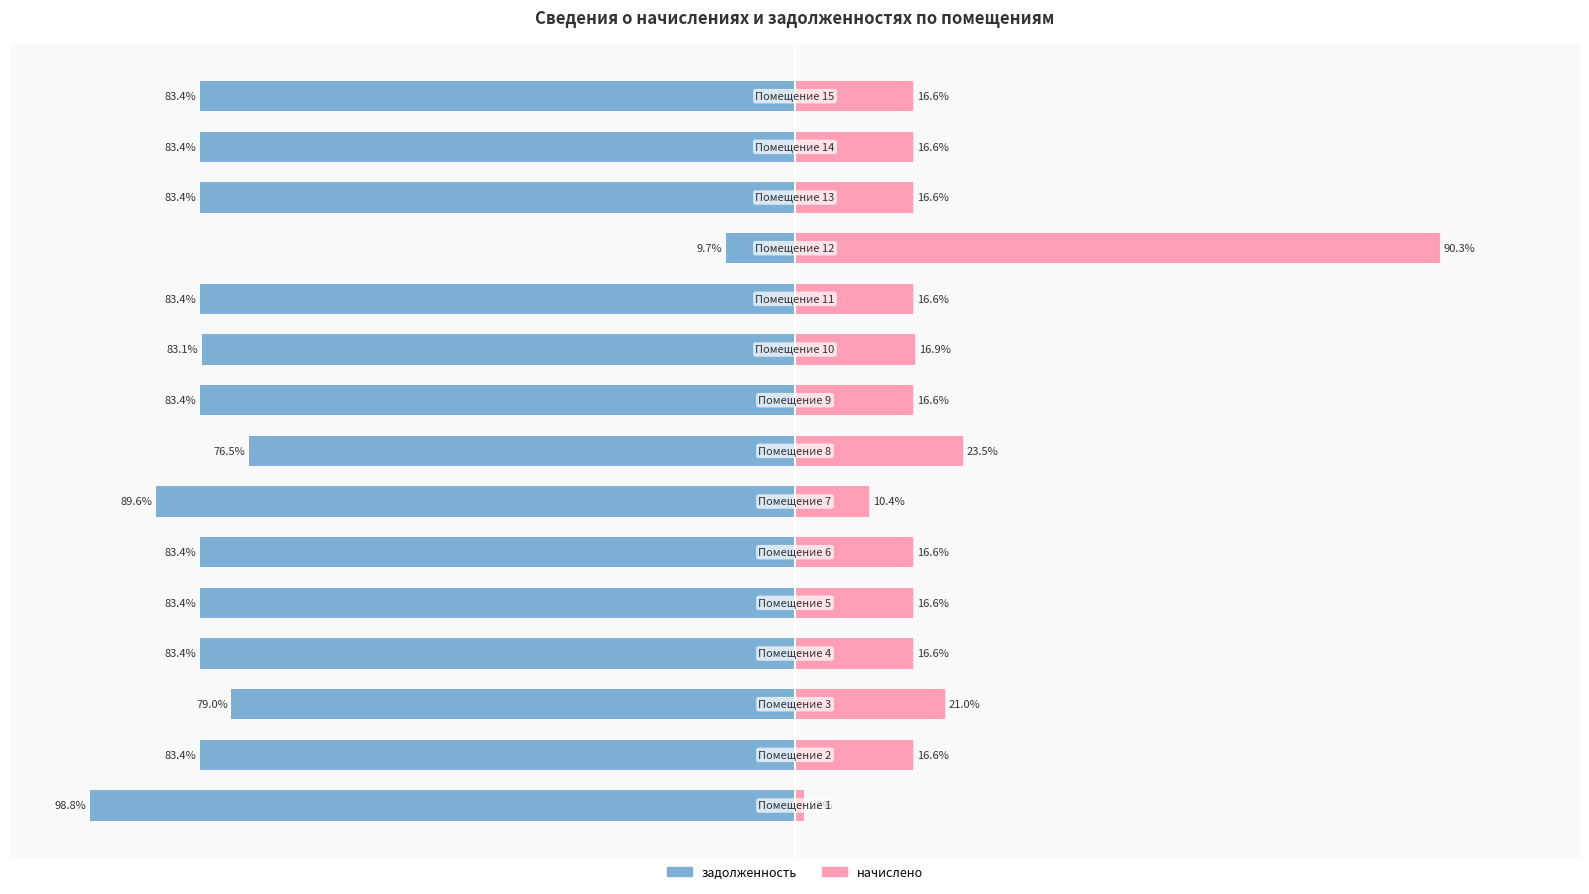

Rank the series at 125 from lowest to highest value.

задолженность, начислено